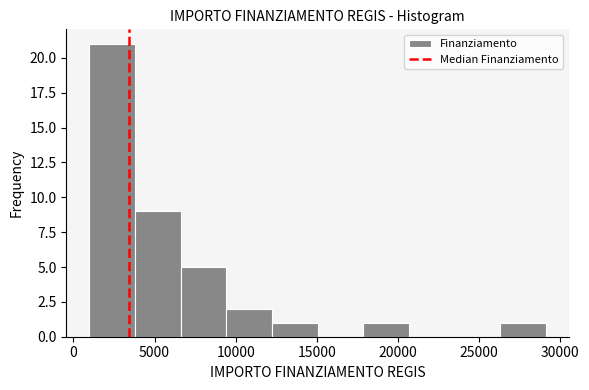

Reading left to right, transcribe this chart: for each bar, give the range it covers on the x-axis and its height. Neither the bar edges nor the heights are printed on the chart, so give them approximately, as read against the axes.

1000 to 4000: 21
4000 to 6500: 9
6500 to 9500: 5
9500 to 12000: 2
12000 to 15000: 1
15000 to 18000: 0
18000 to 20500: 1
20500 to 23500: 0
23500 to 26500: 0
26500 to 29000: 1